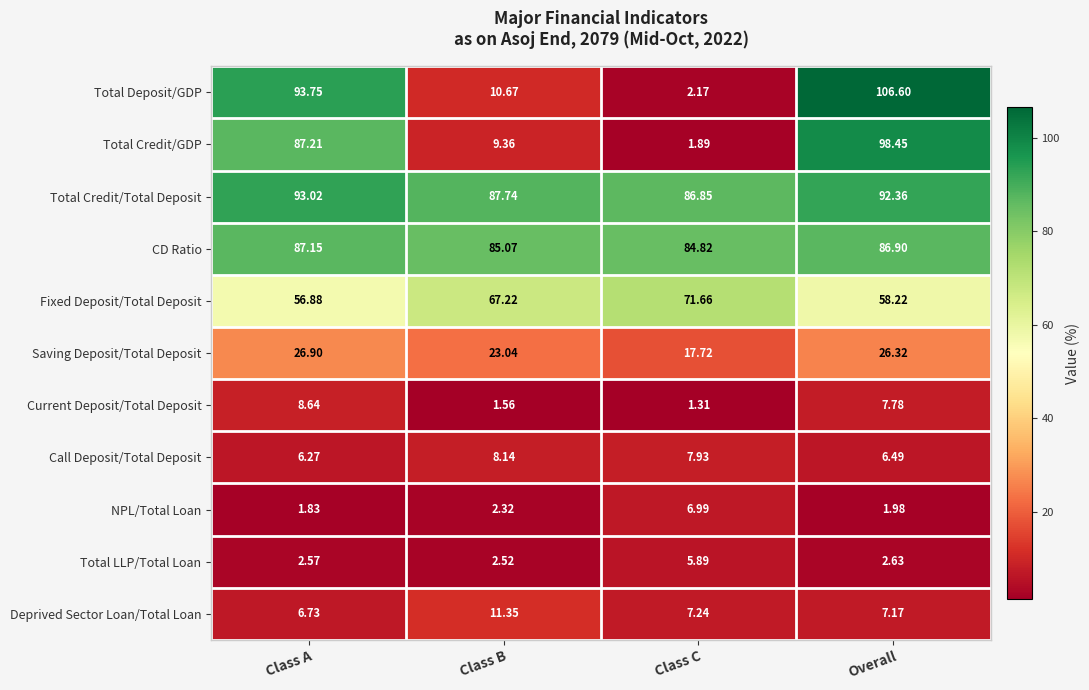

Where is Total Credit/Total Deposit nearest to the value 89?

Class B